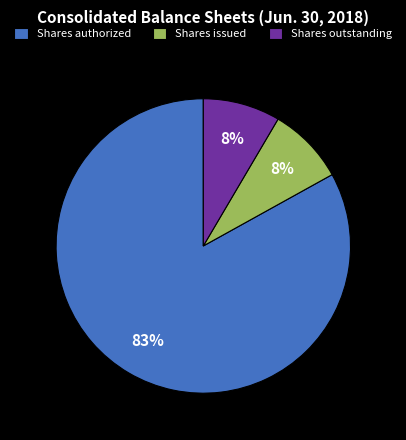

Which slice is the largest?

Shares authorized